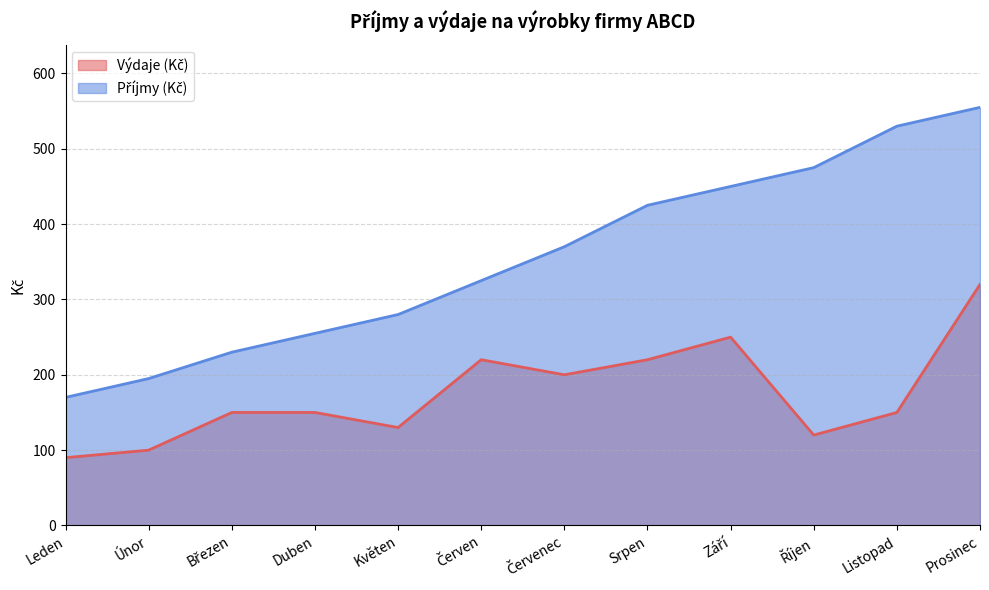

What are all the series names shown in the legend?

Výdaje (Kč), Příjmy (Kč)